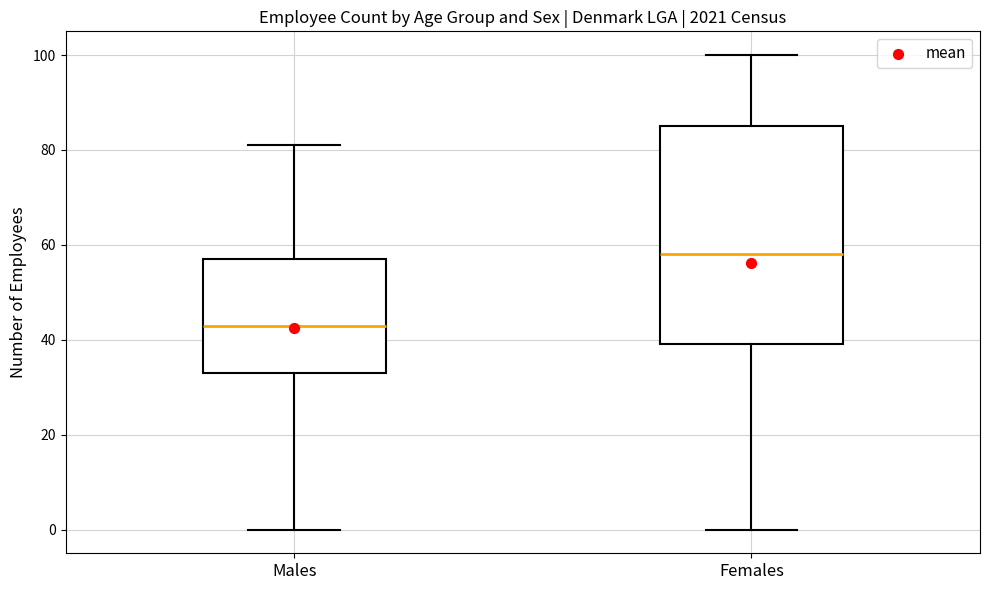

Reading left to right, read every box against the y-axis: the position of its median line, the range the box covers, and the ends of its whiskers. The values are not printed on the chart, so give them approximately, as read against the axis.

Males: median 44, box 34 to 58, whiskers 0 to 82
Females: median 58, box 40 to 86, whiskers 0 to 100